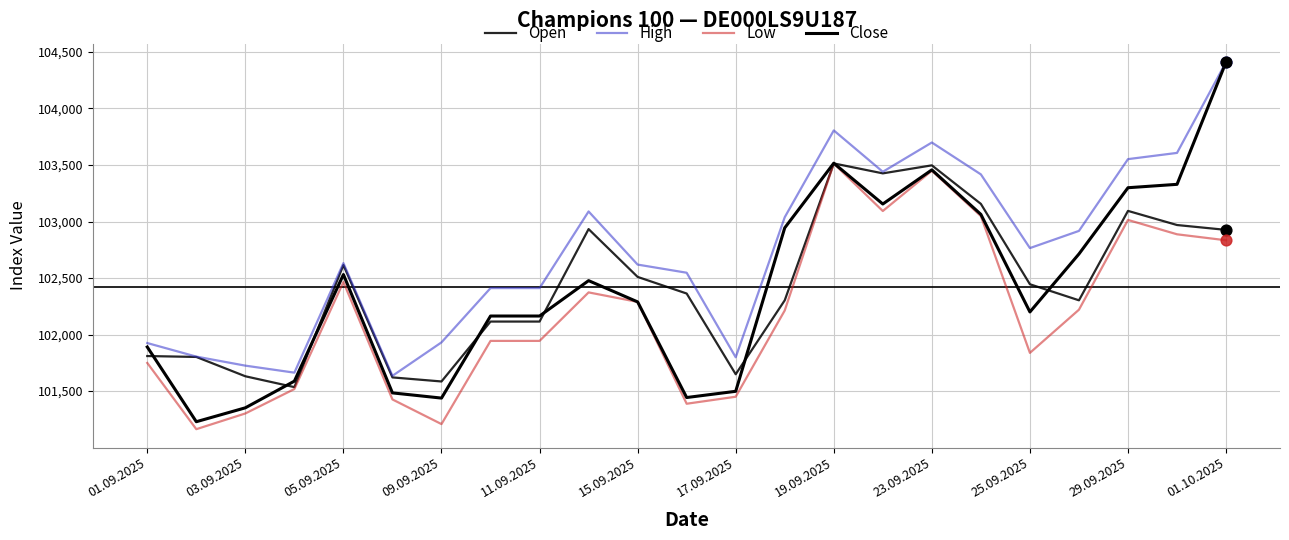

Which series has the largest total across all categories?

High